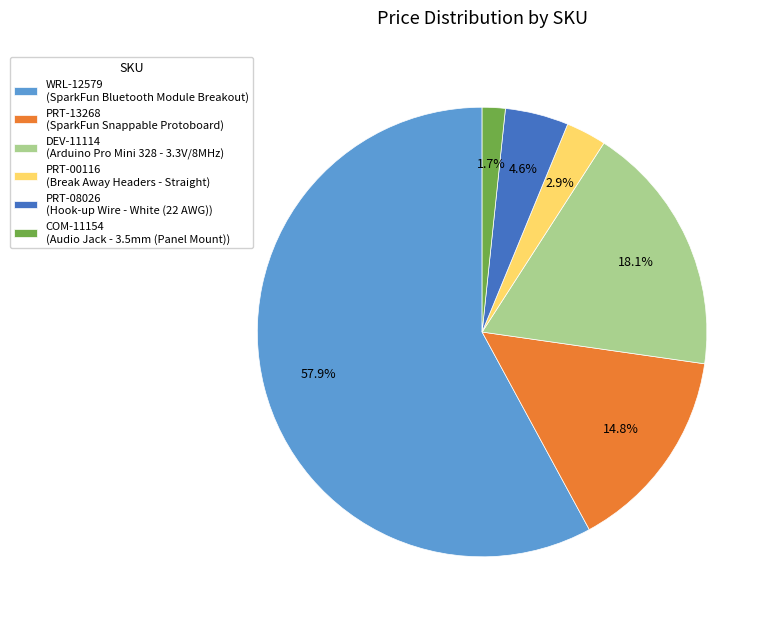

Is it true that PRT-00116 is 15% of the pie?

False